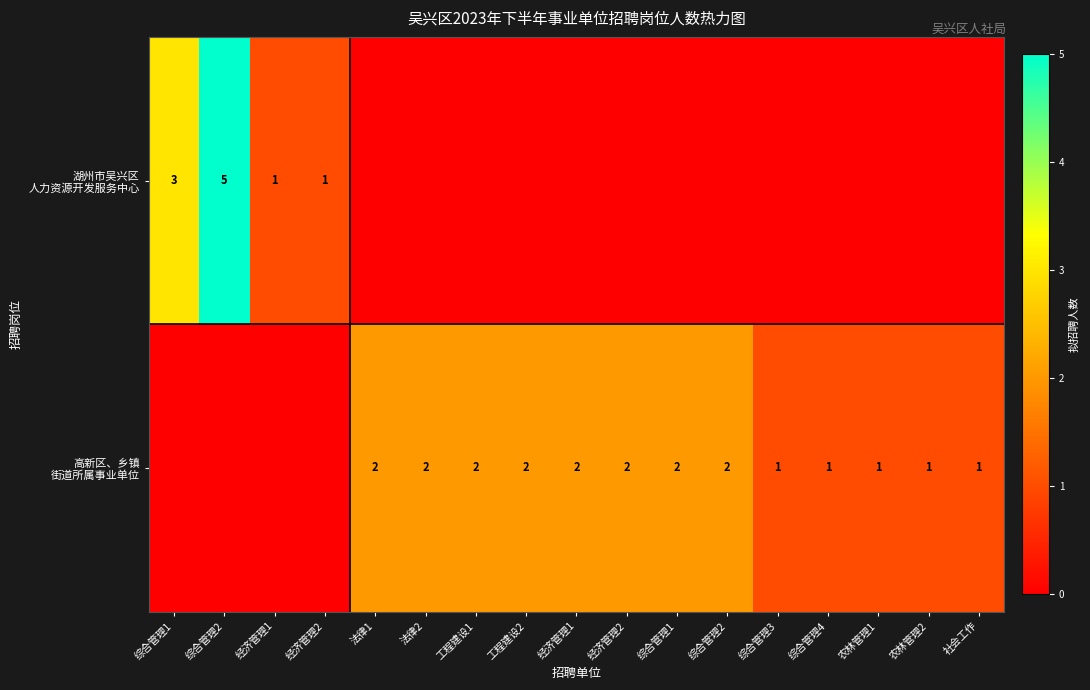

Which series has the largest range (max minus min)?

湖州市吴兴区 人力资源开发服务中心